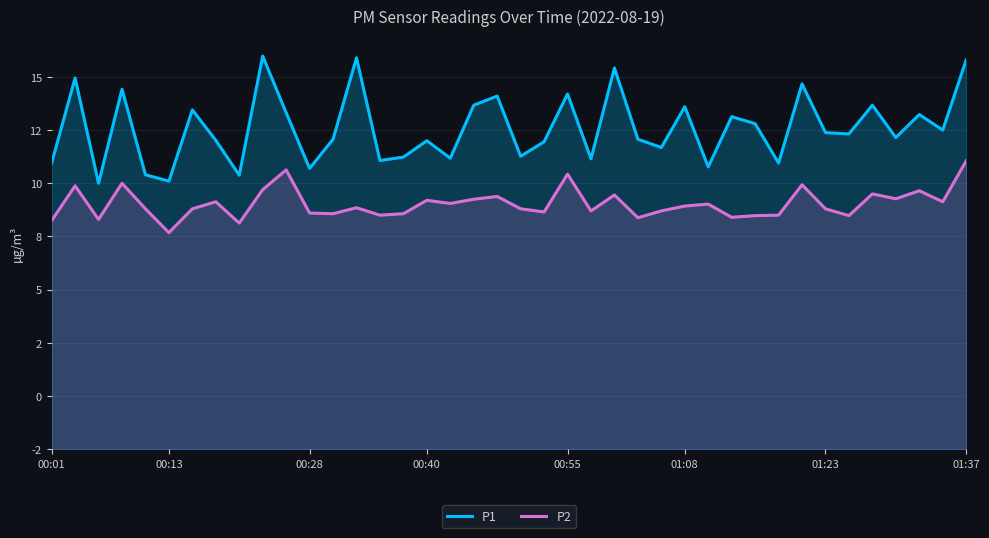

How many lines are shown in the chart?

2